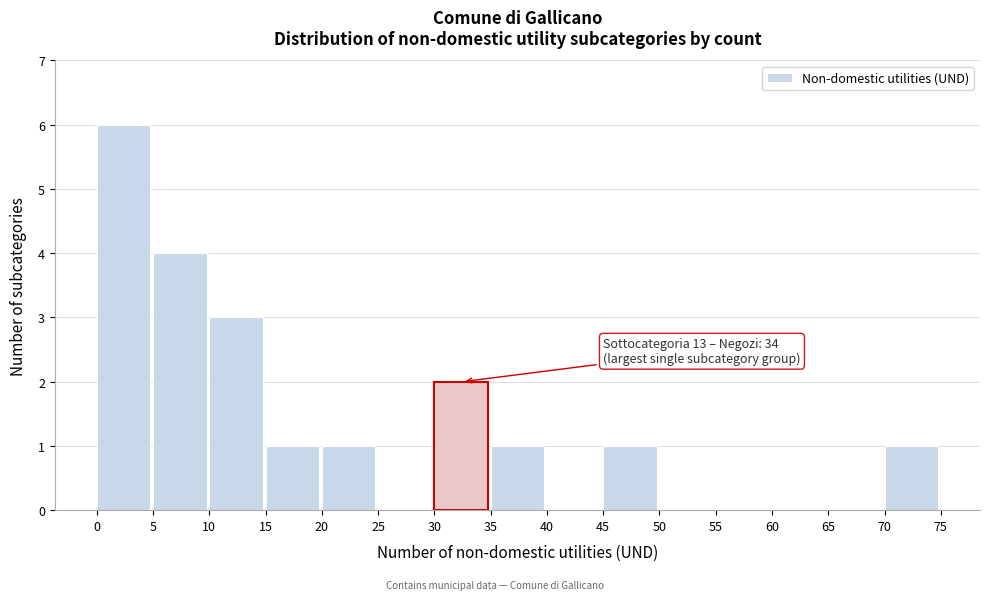

Over which range of the x-axis is the bar tallest?

0 to 5